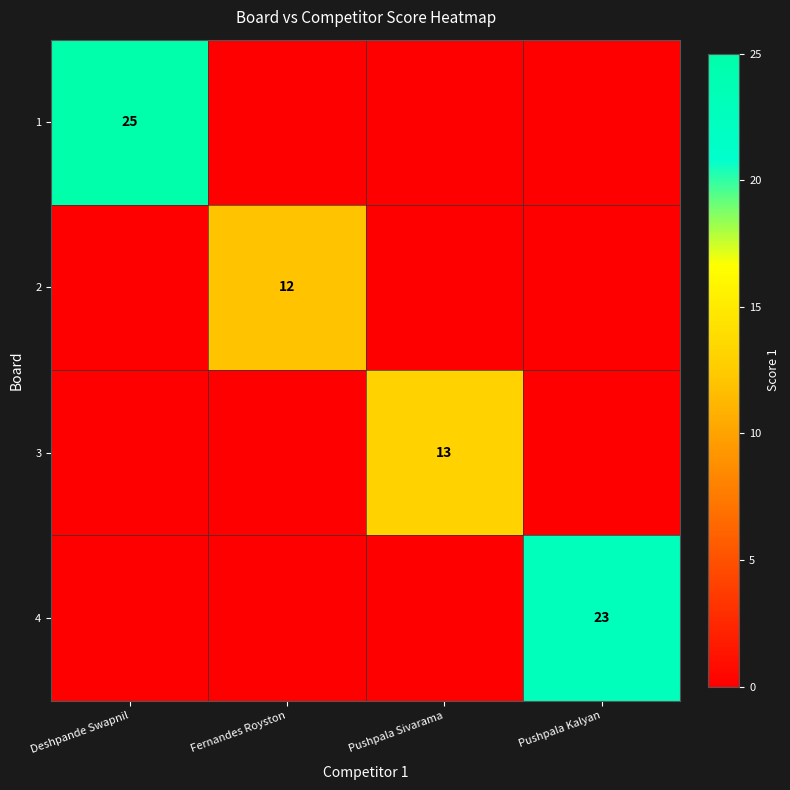

The value of 1 at Deshpande Swapnil is 25. True or false?

True